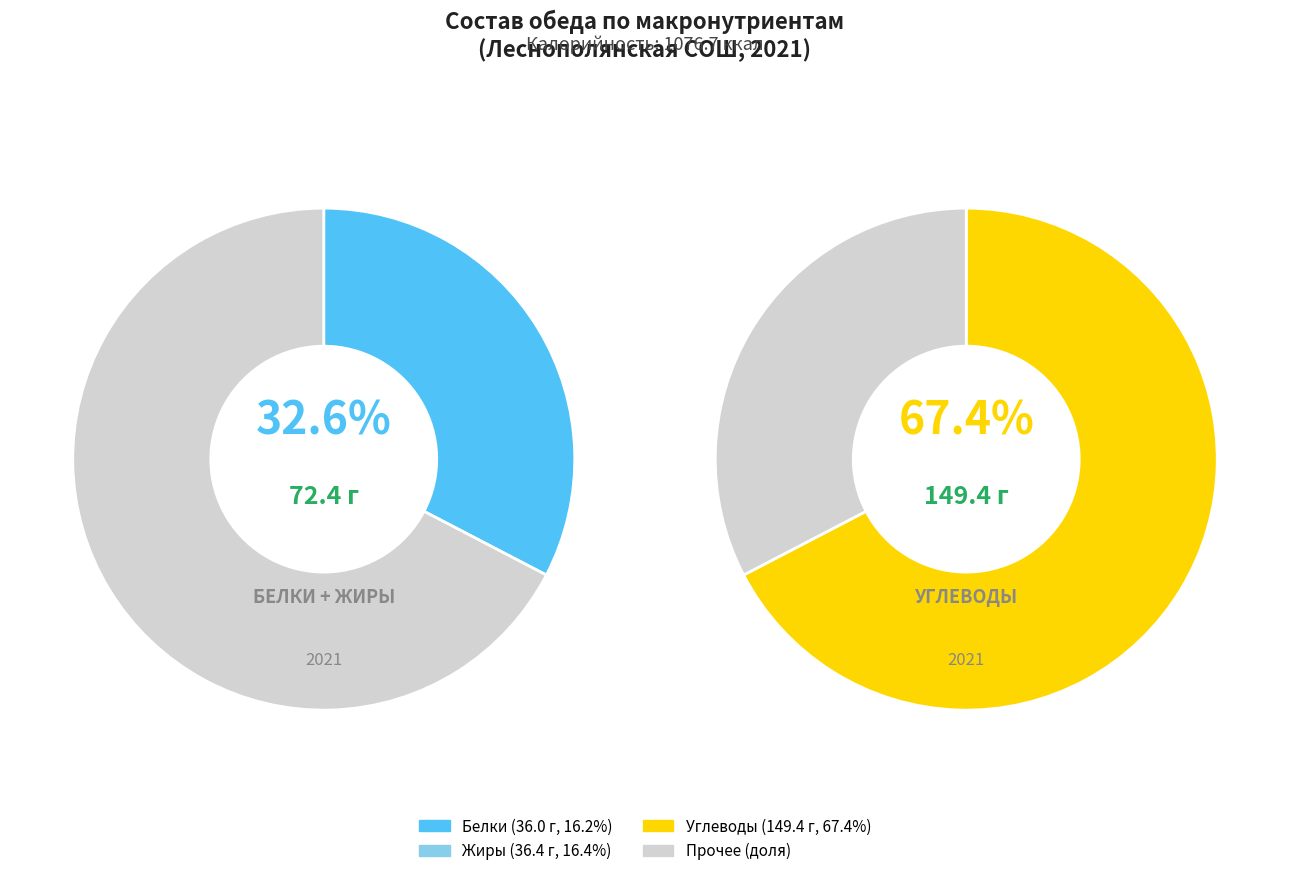

How many segments does this pie chart have?

3